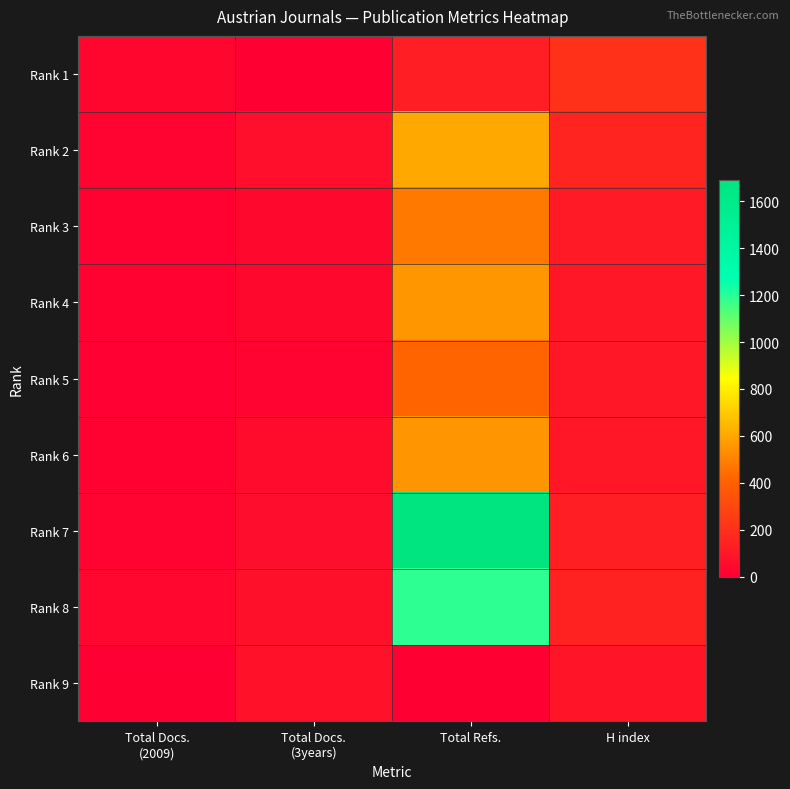

At which category does the chart reach its peak across all series?

Total Refs.